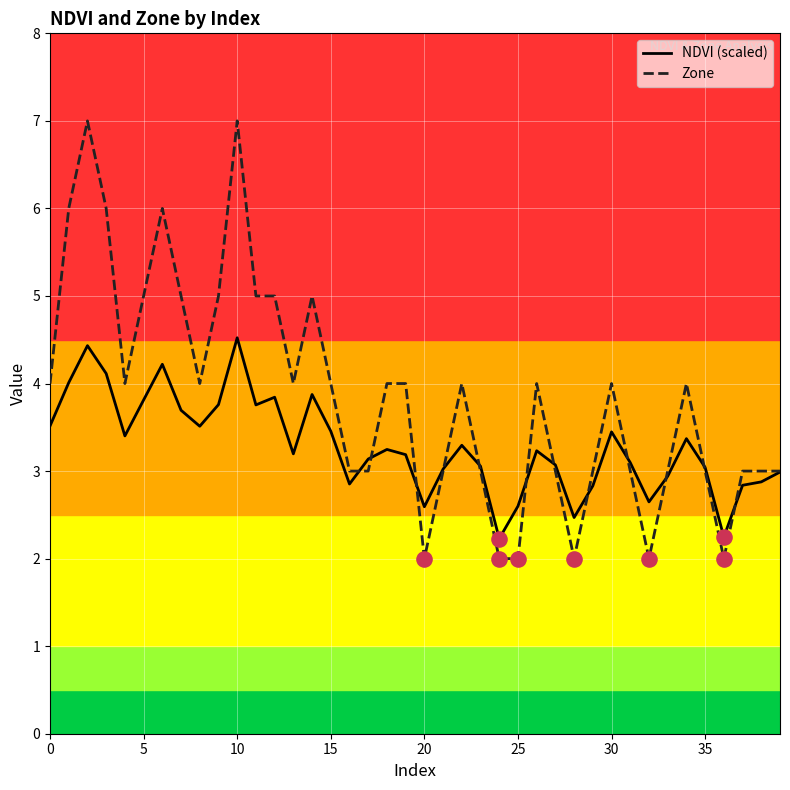

What are all the series names shown in the legend?

NDVI (scaled), Zone